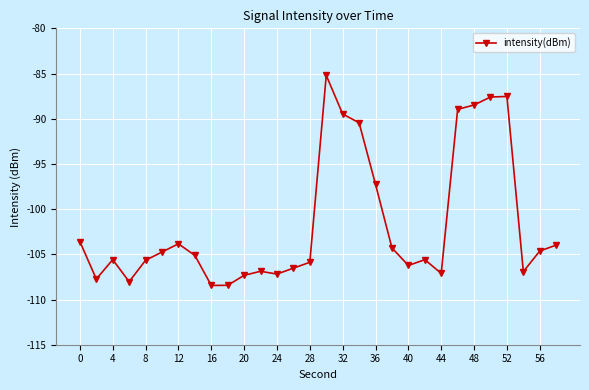

What is the sum of all values?

-3048.7